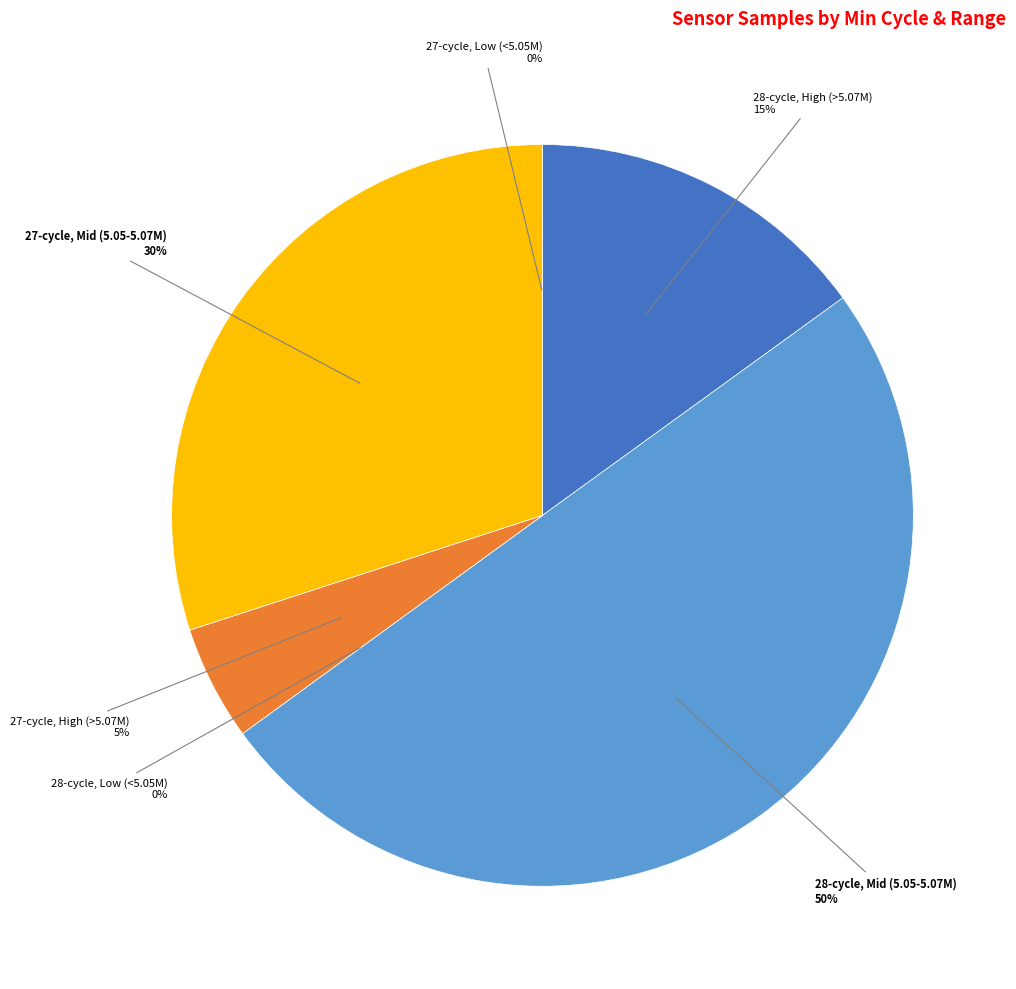

Does any single category account for the majority?

No